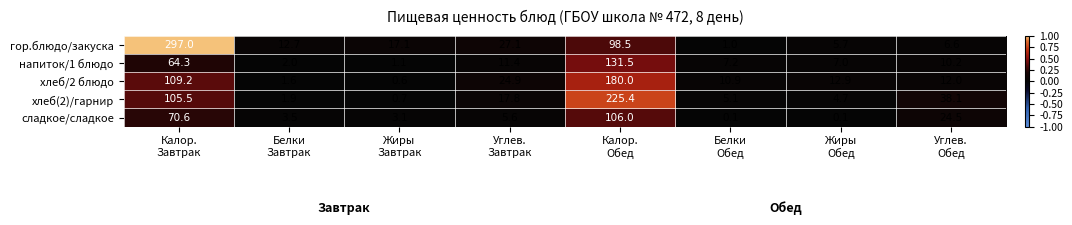

Which series has the widest spread of values?

гор.блюдо/закуска